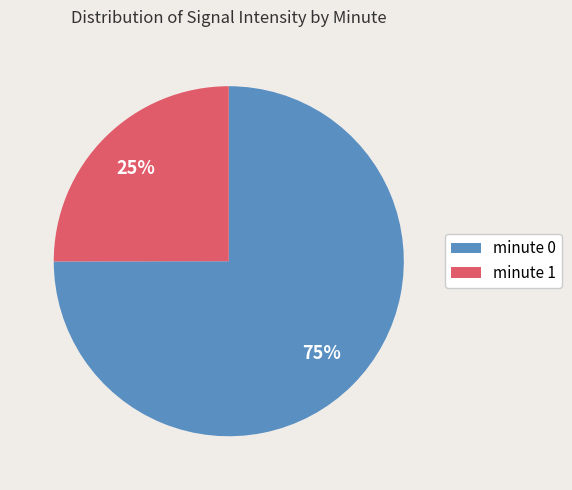

Approximately how many times larger is the value at minute 1 compared to minute 0?

0.3